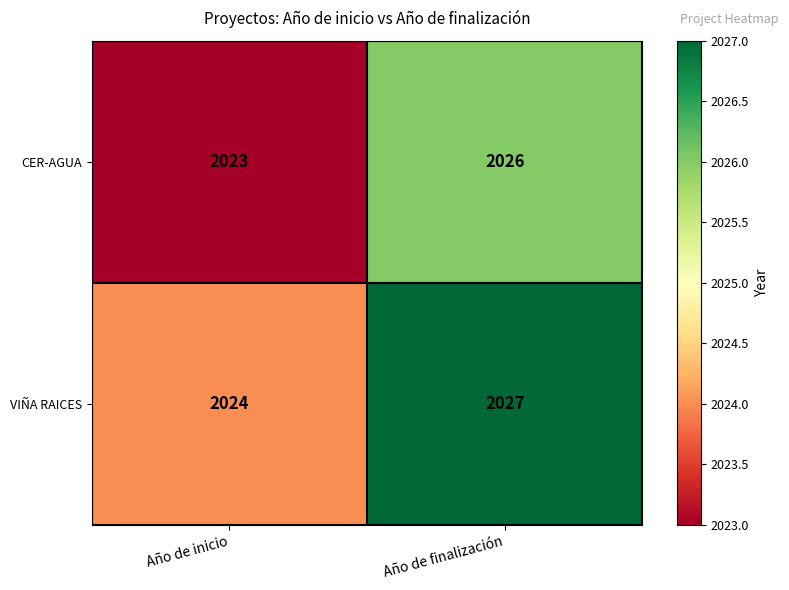

Reading left to right, transcribe all the data shown in this chart.

CER-AGUA: 2023	2026
VIÑA RAICES: 2024	2027